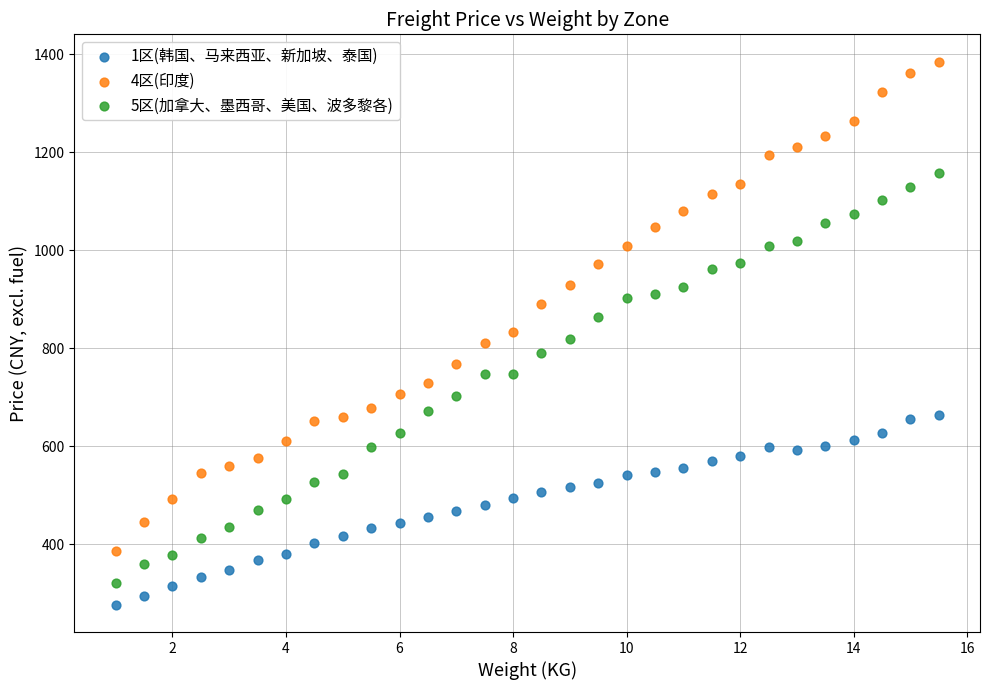

Across all data points, what is the range of Y values (max minus min)?

1108.8